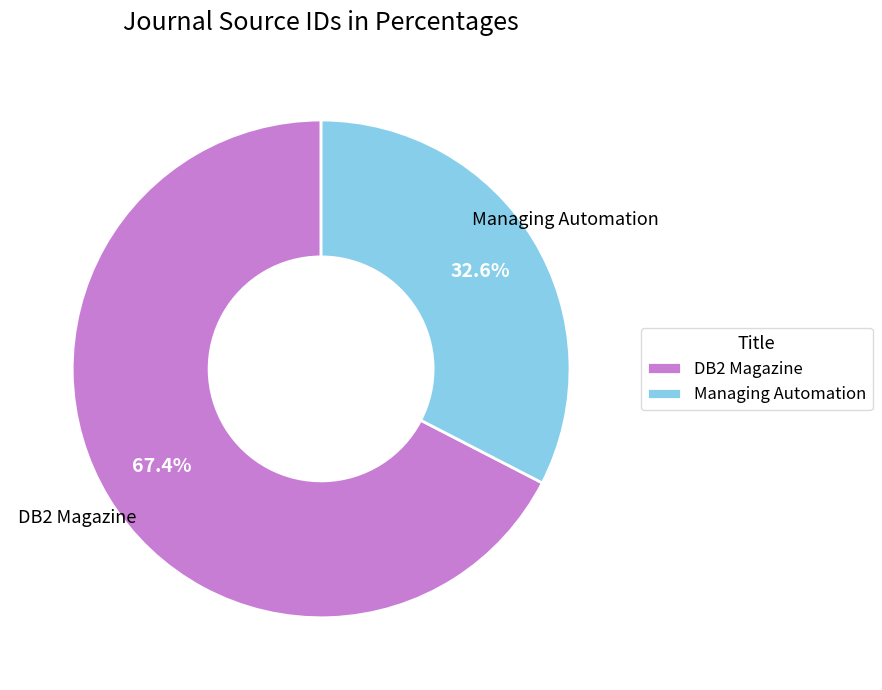

Approximately how many times larger is the value at Managing Automation compared to DB2 Magazine?

0.5